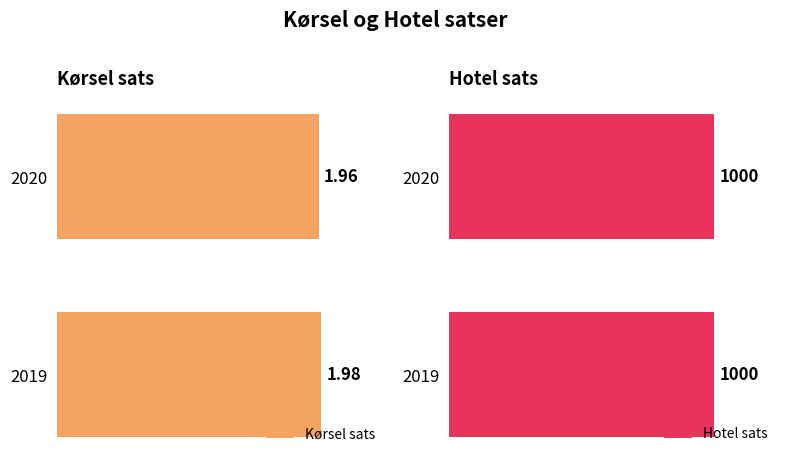

List the labels in order of Kørsel sats value, largest first.

2019, 2020